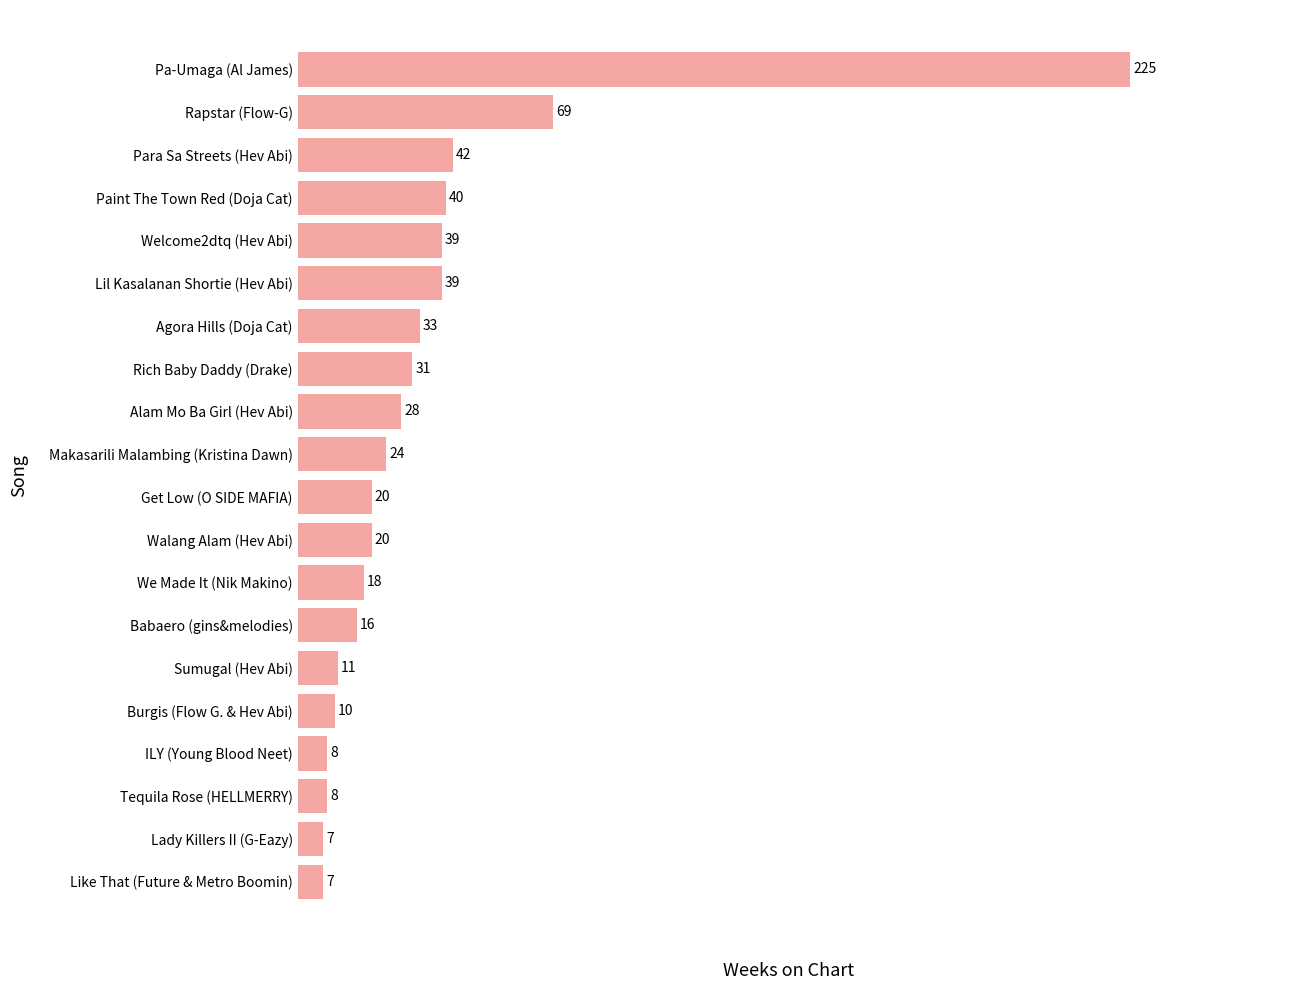

Which category has the highest value across all series?

Pa-Umaga (Al James)